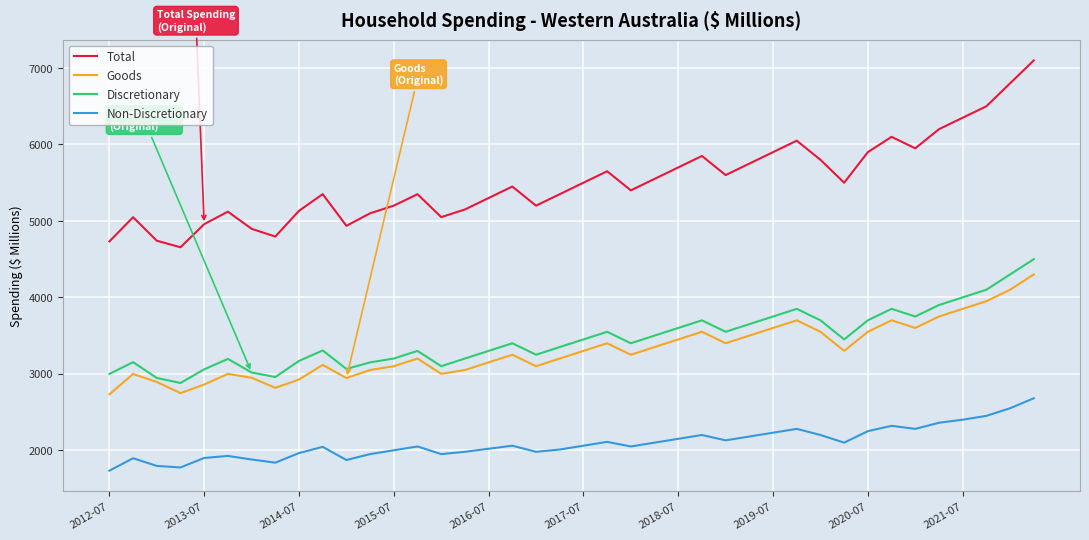

What is the minimum value shown in the chart?

1733.3